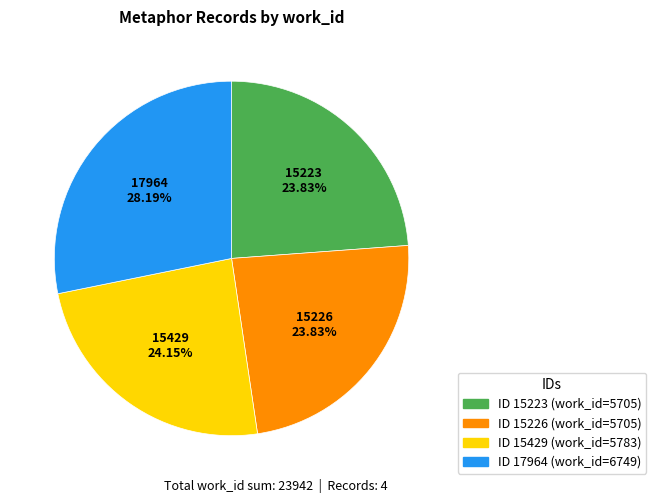

Combined, do 17964 and 15223 account for over 50%?

Yes